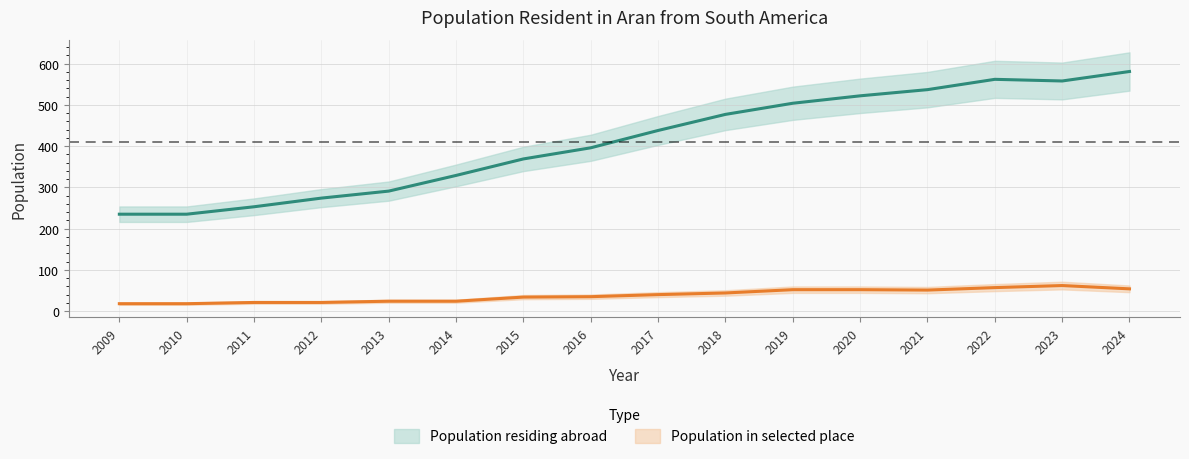

Rank the series by their maximum value, from highest to lowest.

Population residing abroad, Population residing in selected place